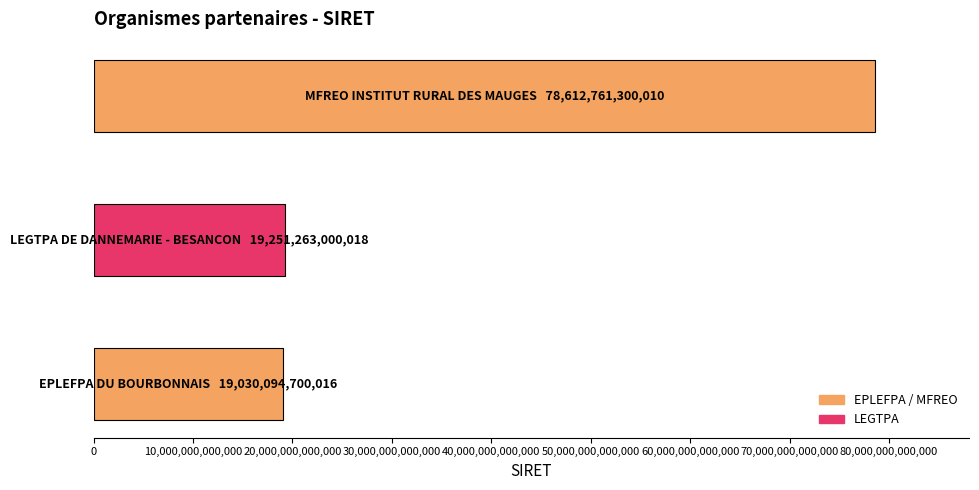

What is the difference between the maximum and minimum values?

59582666599994